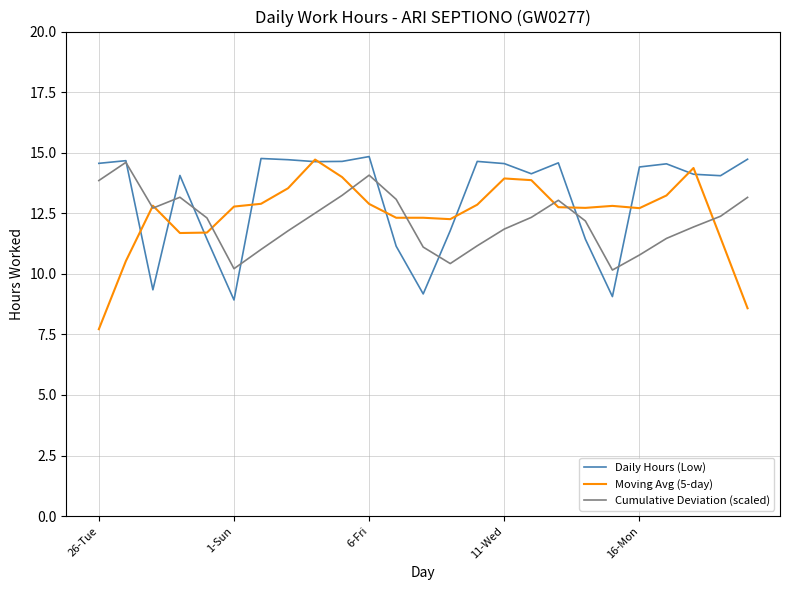

What is the minimum value for Cumulative Deviation (scaled)?

10.2